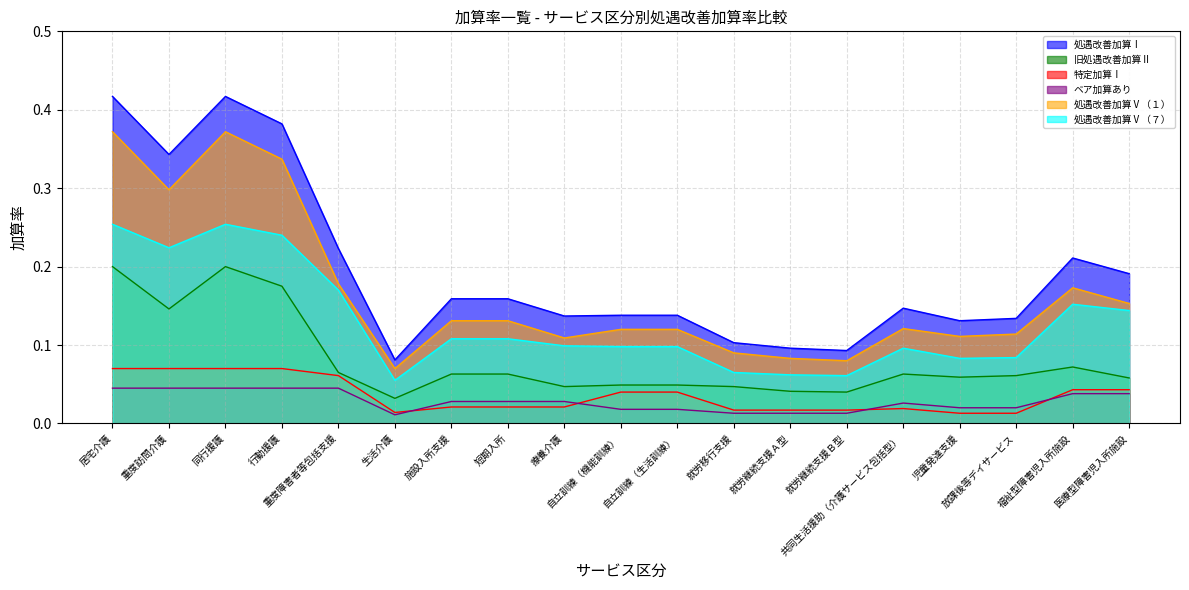

In 特定加算Ⅰ, how many points are lower than both neighbors (excluding endpoints)?

1